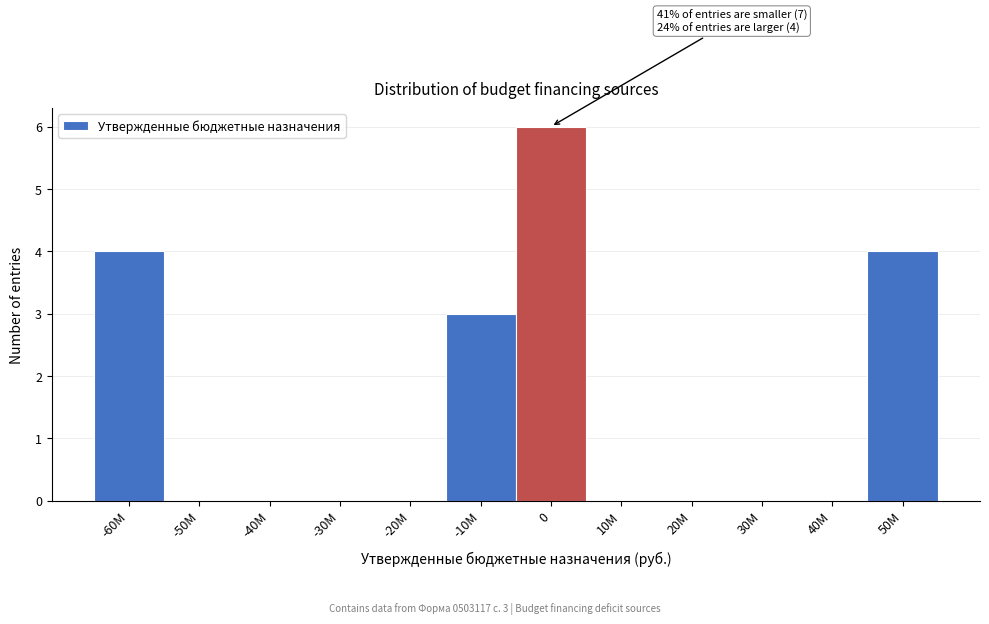

Reading left to right, transcribe all the data shown in this chart.

-60M=4	-50M=0	-40M=0	-30M=0	-20M=0	-10M=3	0=6	10M=0	20M=0	30M=0	40M=0	50M=4